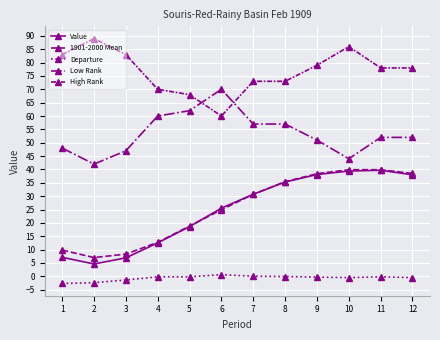

What value does the Departure series have at 5?

-0.2